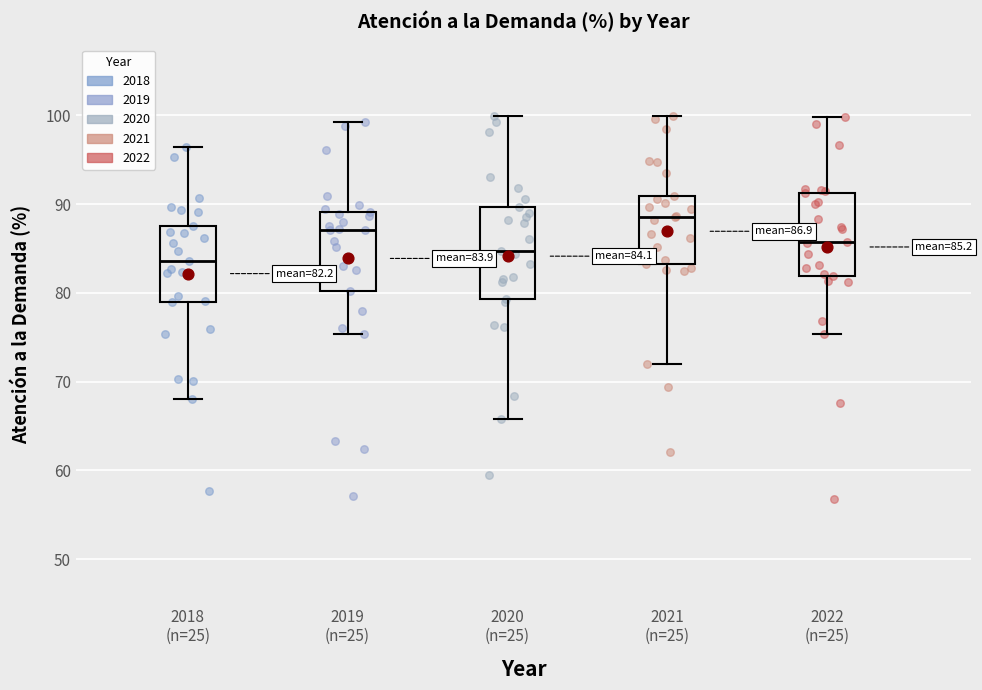

Which box's median line is the highest?

2021 (n=25)